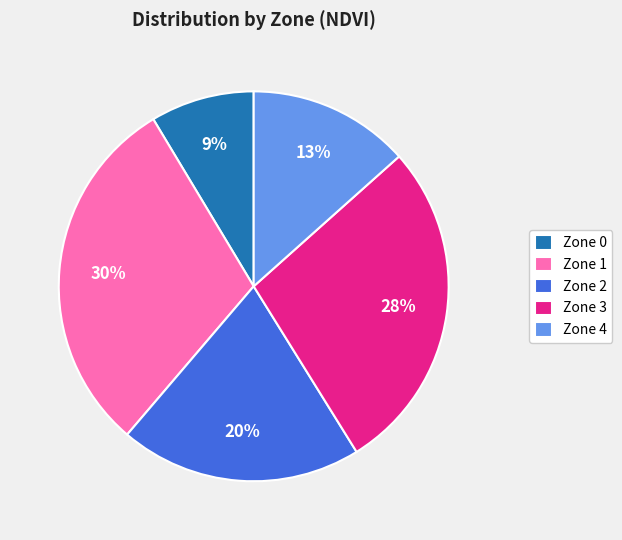

Which category has the smallest portion of the pie?

Zone 0